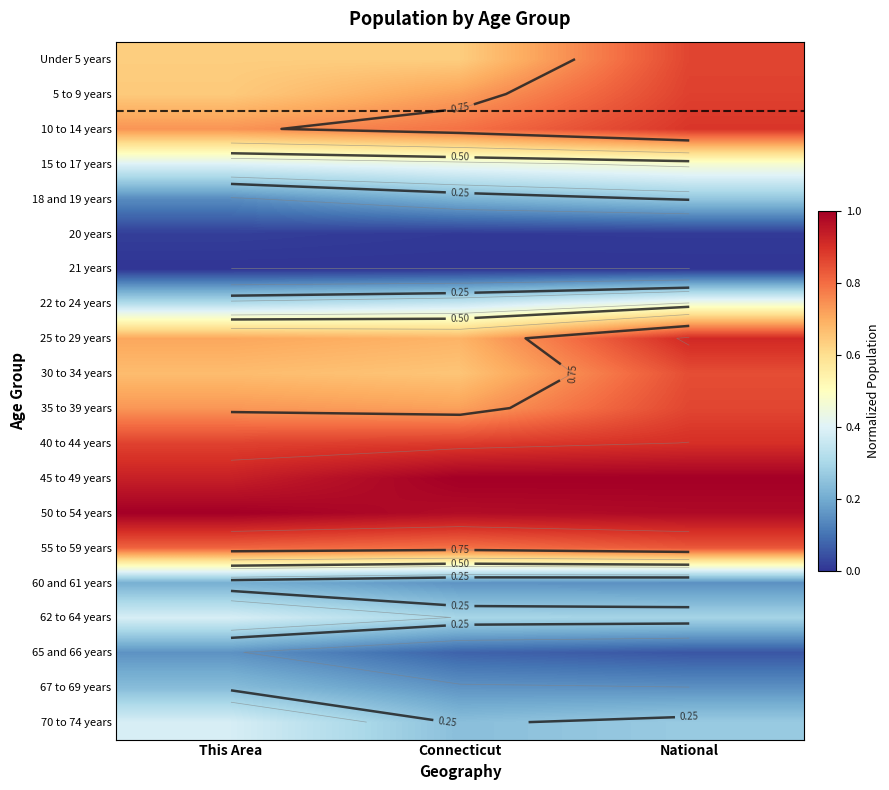

At which category is the sum across all series the highest?

National